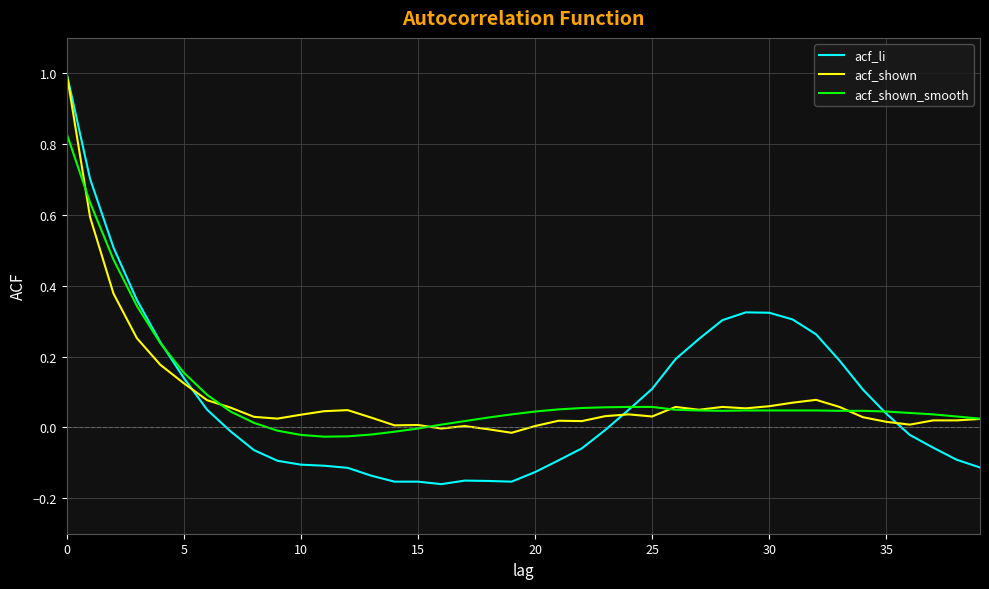

What is the difference between the maximum and second lowest values in the acf_shown series?

1.0